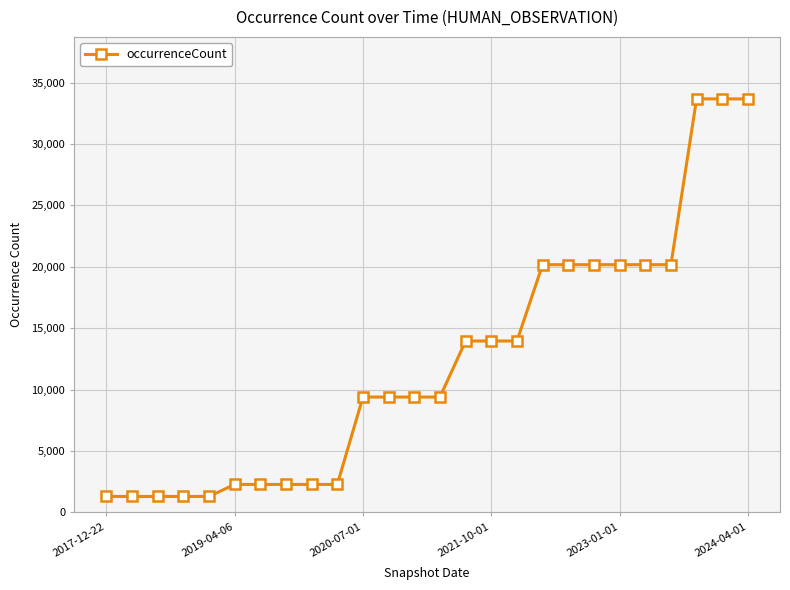

What is the difference between the second highest and minimum values?

32372